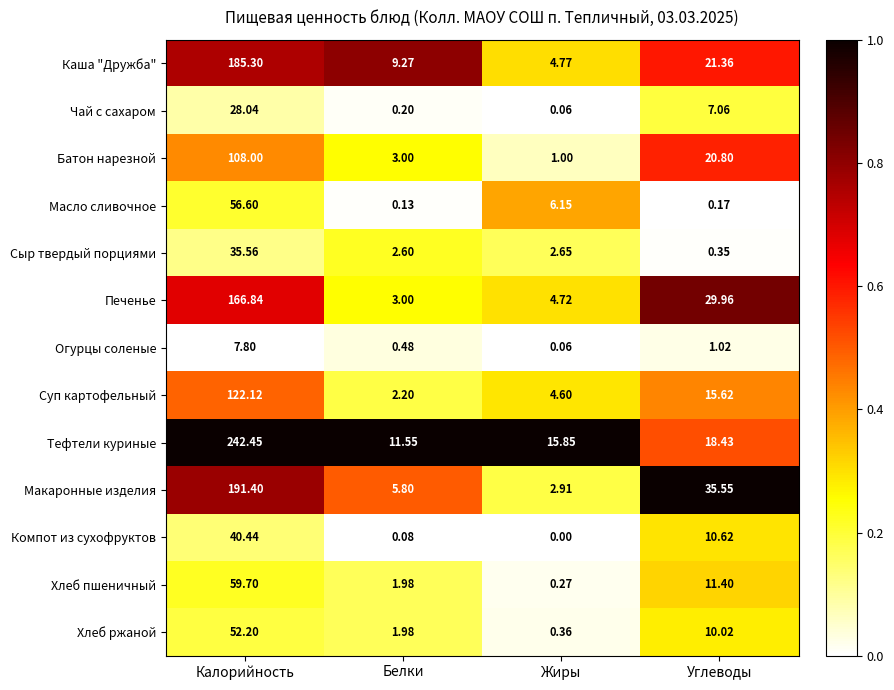

Which series changed the most between Жиры and Углеводы?

Макаронные изделия